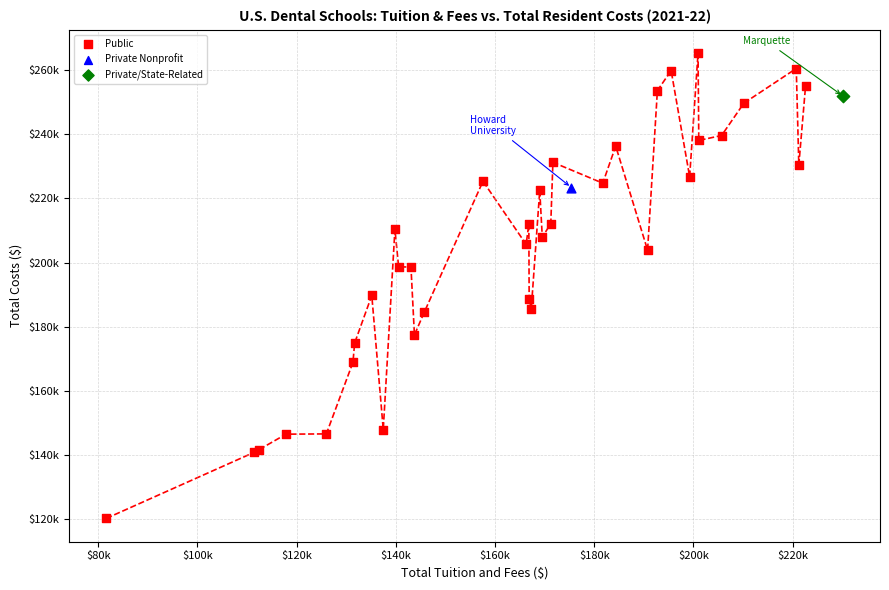

What are all the series names shown in the legend?

Public, Private Nonprofit, Private/State-Related